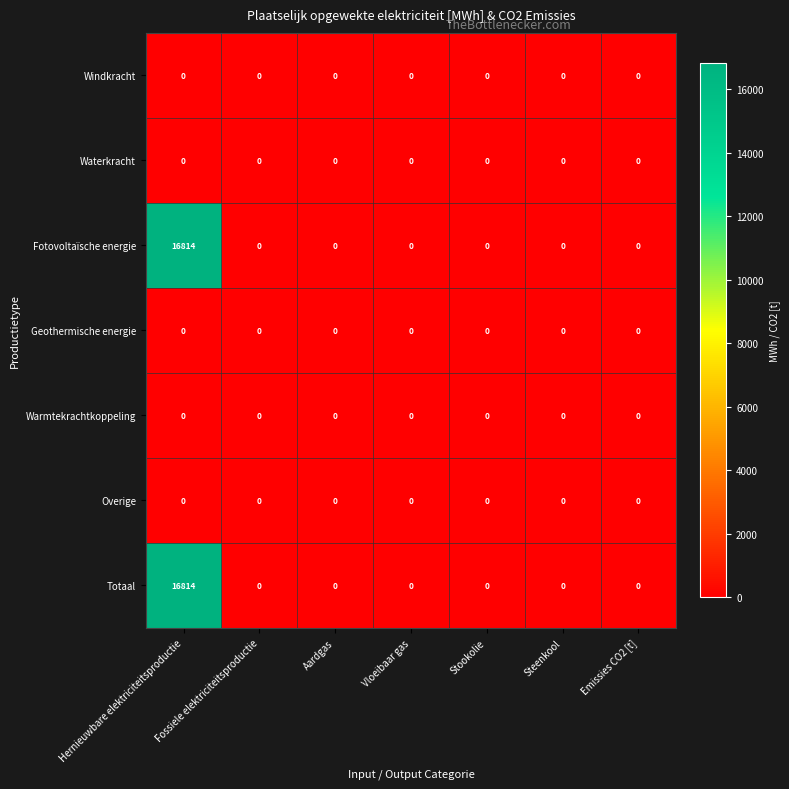

The value of Waterkracht at Stookolie is 0. True or false?

True